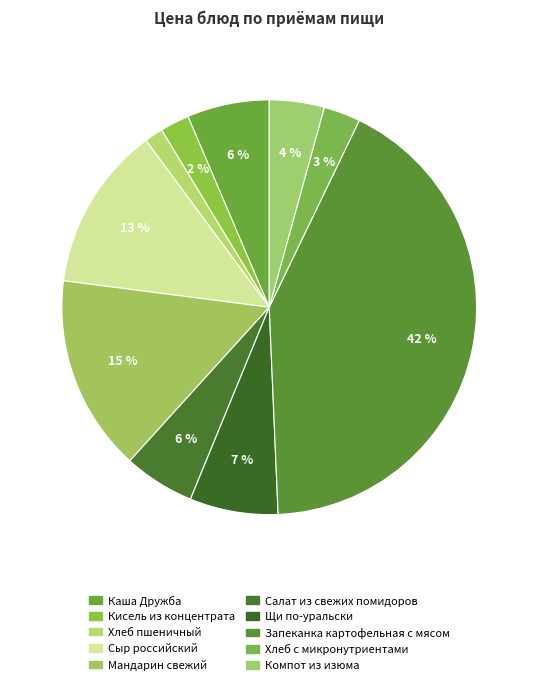

Is there a majority slice in this chart?

No